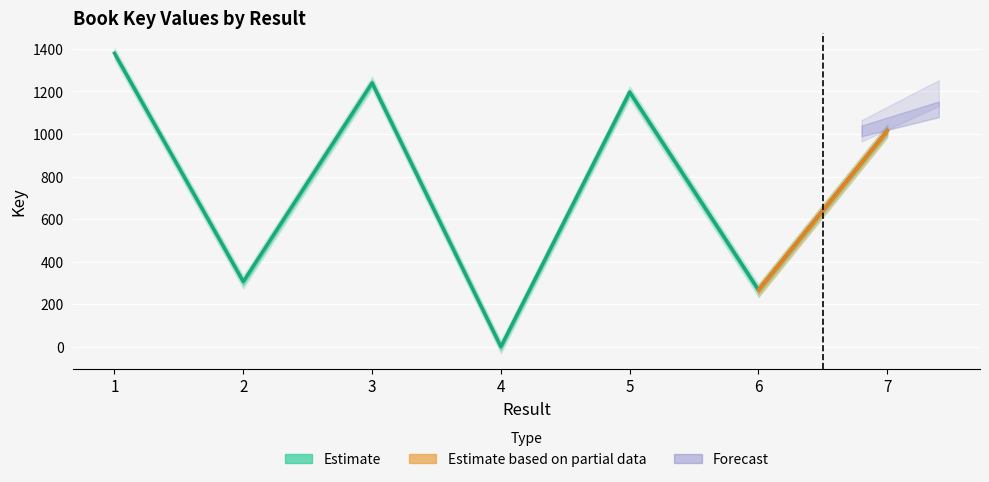

What is the value of the 6th point from the left?

267